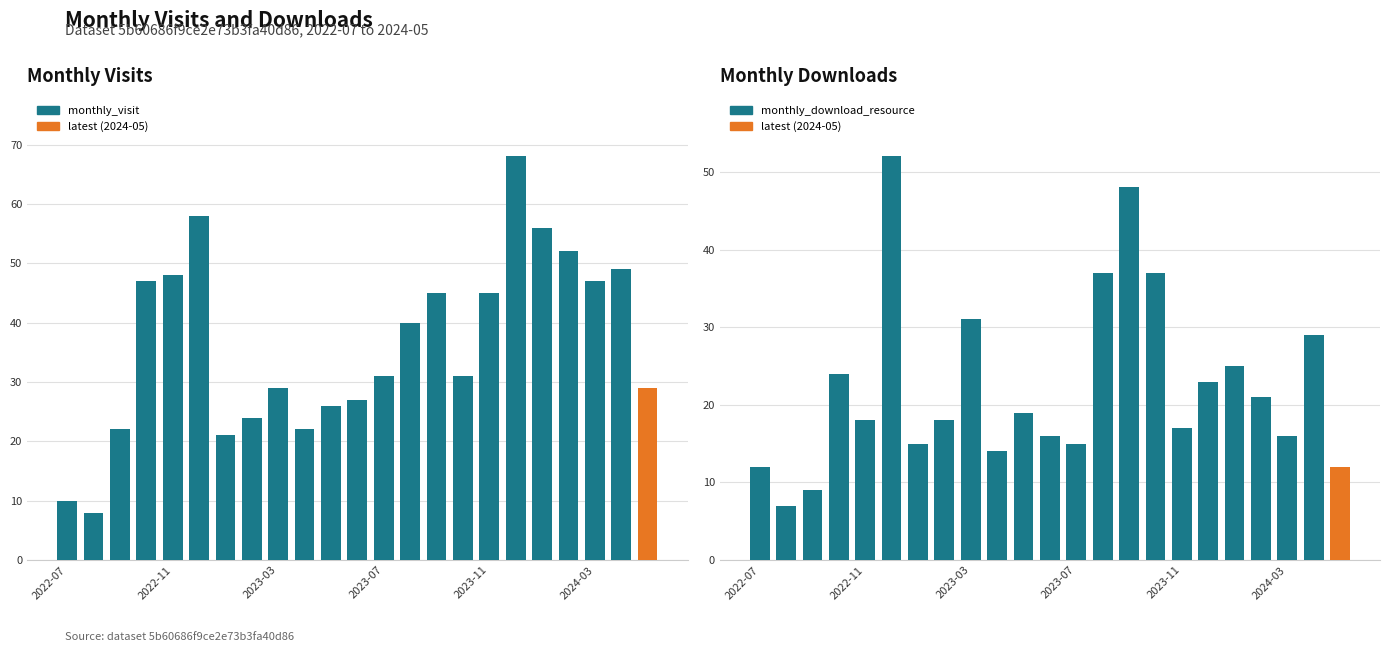

Where is monthly_visit nearest to the value 38?

13